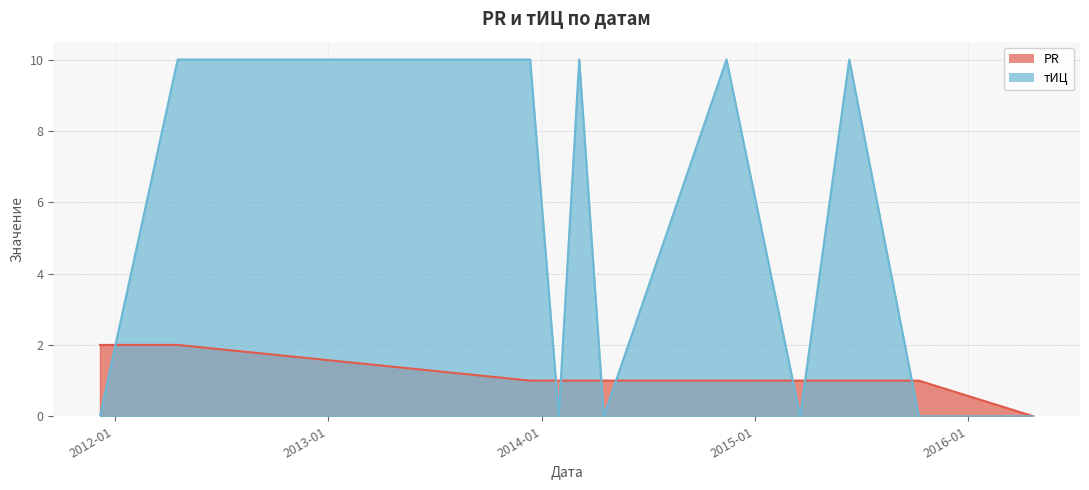

What is the value of the PR point at the 8th from the left?

1